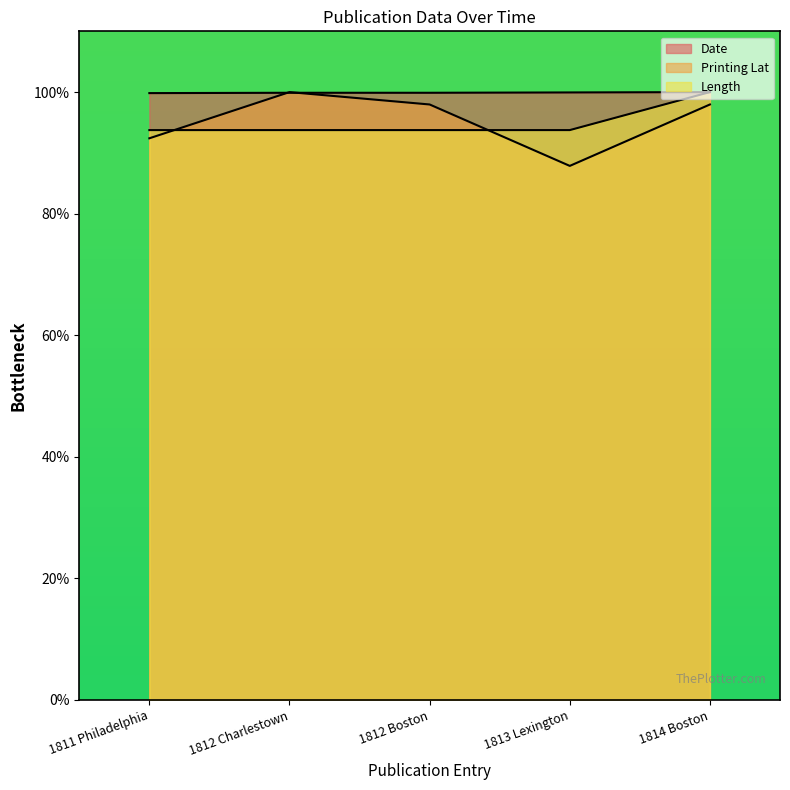

Rank the series at 1813 Lexington from highest to lowest value.

Date, Length, Printing Lat